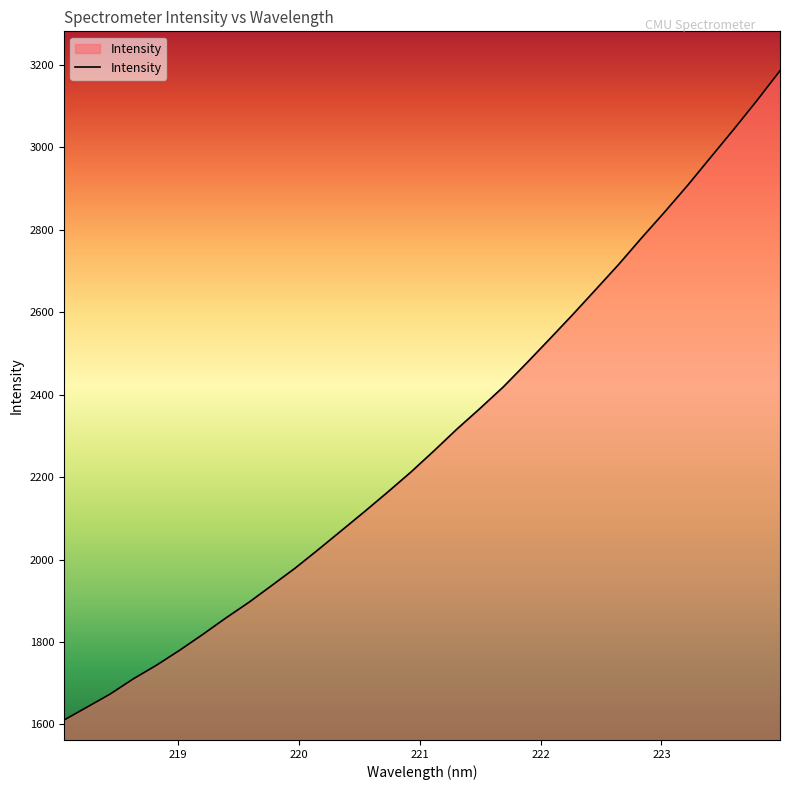

What is the smallest value displayed?

1610.8